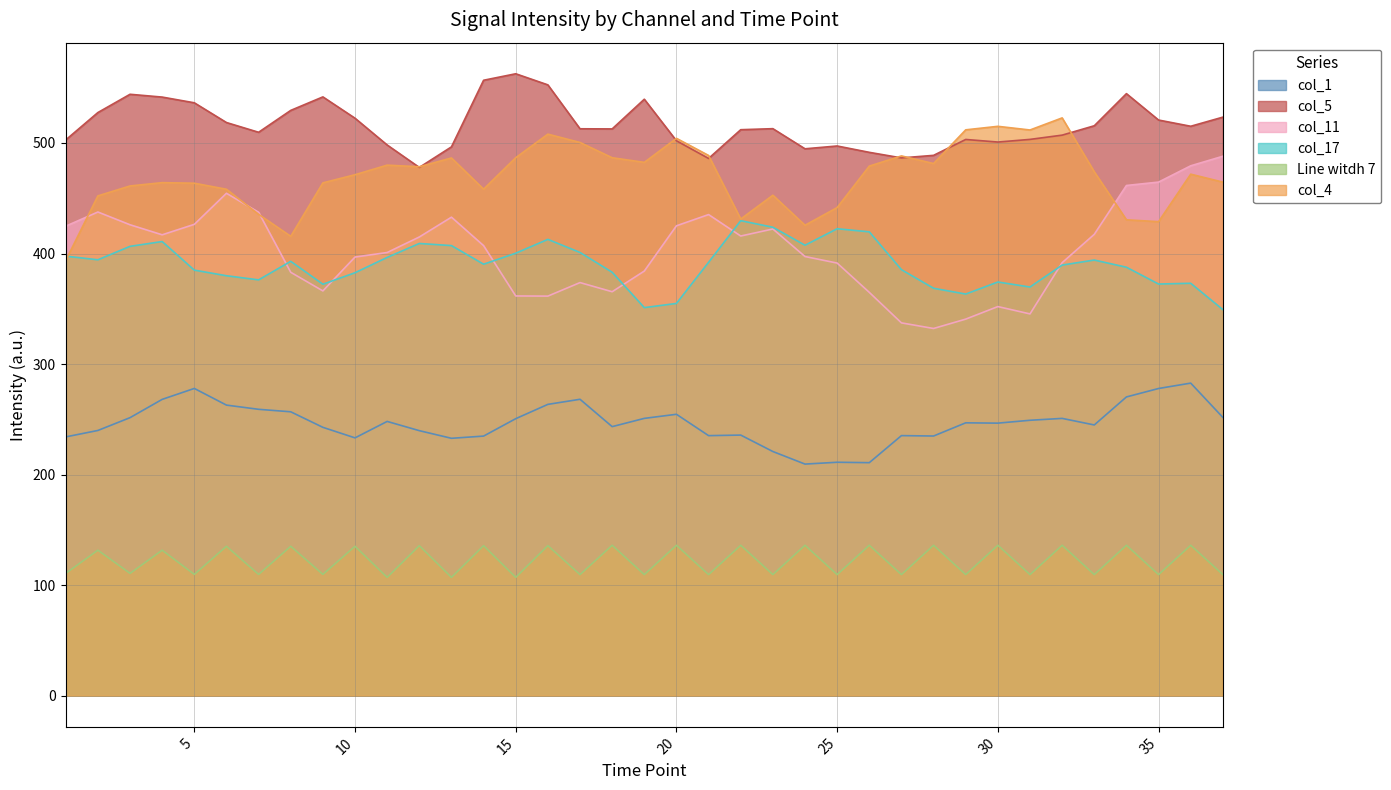

What is the maximum value for Line witdh 7?

136.1